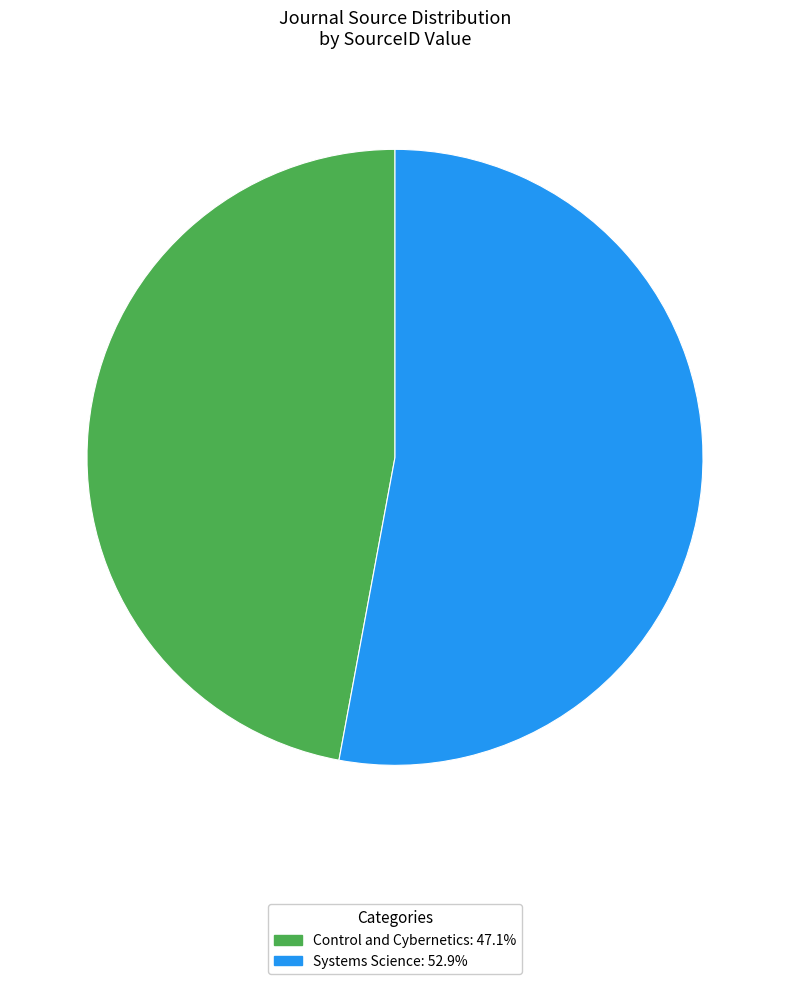

Is Systems Science: 52.9% the majority of the pie?

Yes